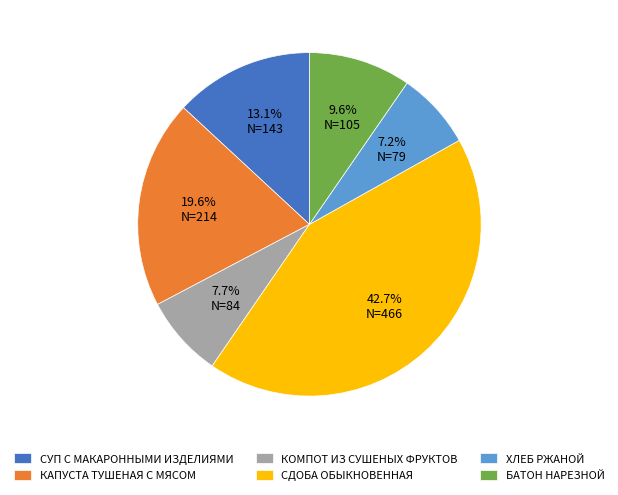

How much of the chart is everything except БАТОН НАРЕЗНОЙ?

90.4%